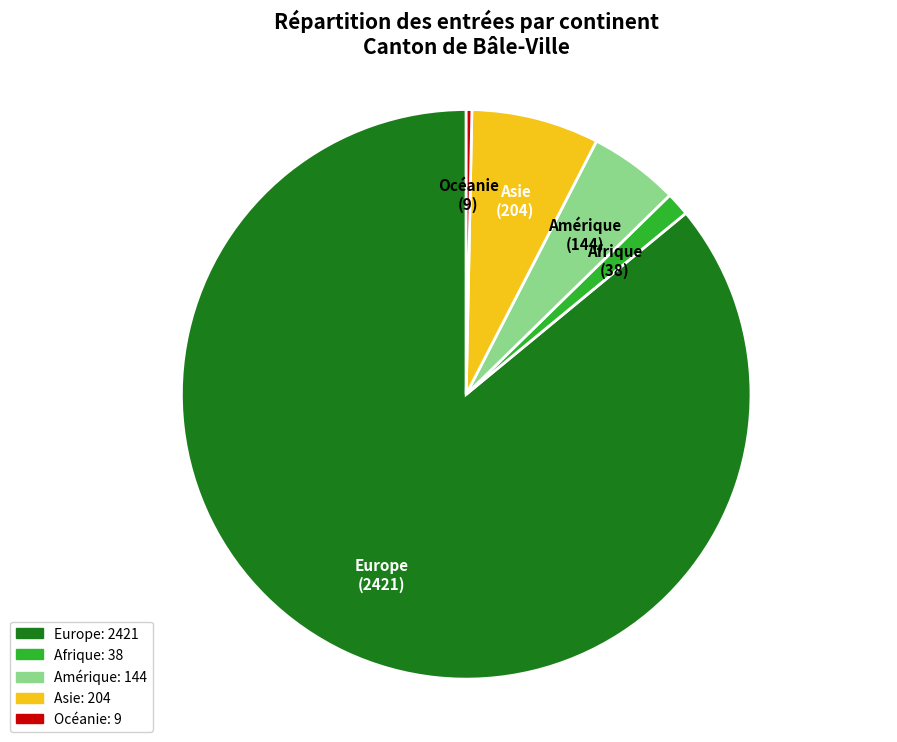

Between Amérique and Afrique, which is larger?

Amérique